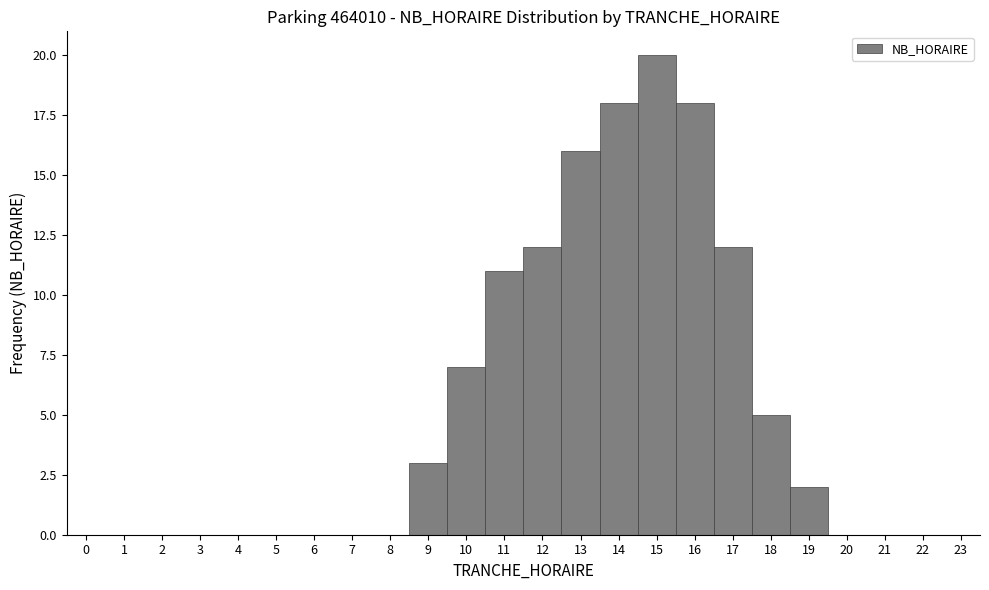

Reading left to right, transcribe this chart: for each bar, give the range it covers on the x-axis and its height. The values are not printed on the chart, so give them approximately, as read against the axis.

-0.5 to 0.5: 0
0.5 to 1.5: 0
1.5 to 2.5: 0
2.5 to 3.5: 0
3.5 to 4.5: 0
4.5 to 5.5: 0
5.5 to 6.5: 0
6.5 to 7.5: 0
7.5 to 8.5: 0
8.5 to 9.5: 3
9.5 to 10.5: 7
10.5 to 11.5: 11
11.5 to 12.5: 12
12.5 to 13.5: 16
13.5 to 14.5: 18
14.5 to 15.5: 20
15.5 to 16.5: 18
16.5 to 17.5: 12
17.5 to 18.5: 5
18.5 to 19.5: 2
19.5 to 20.5: 0
20.5 to 21.5: 0
21.5 to 22.5: 0
22.5 to 23.5: 0